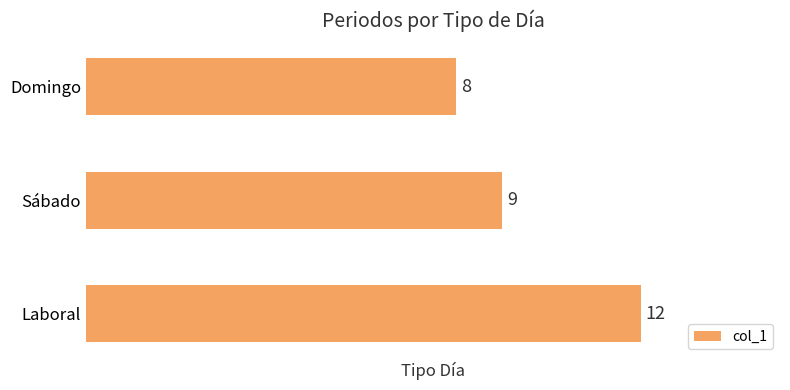

The value at Sábado is 4. True or false?

False